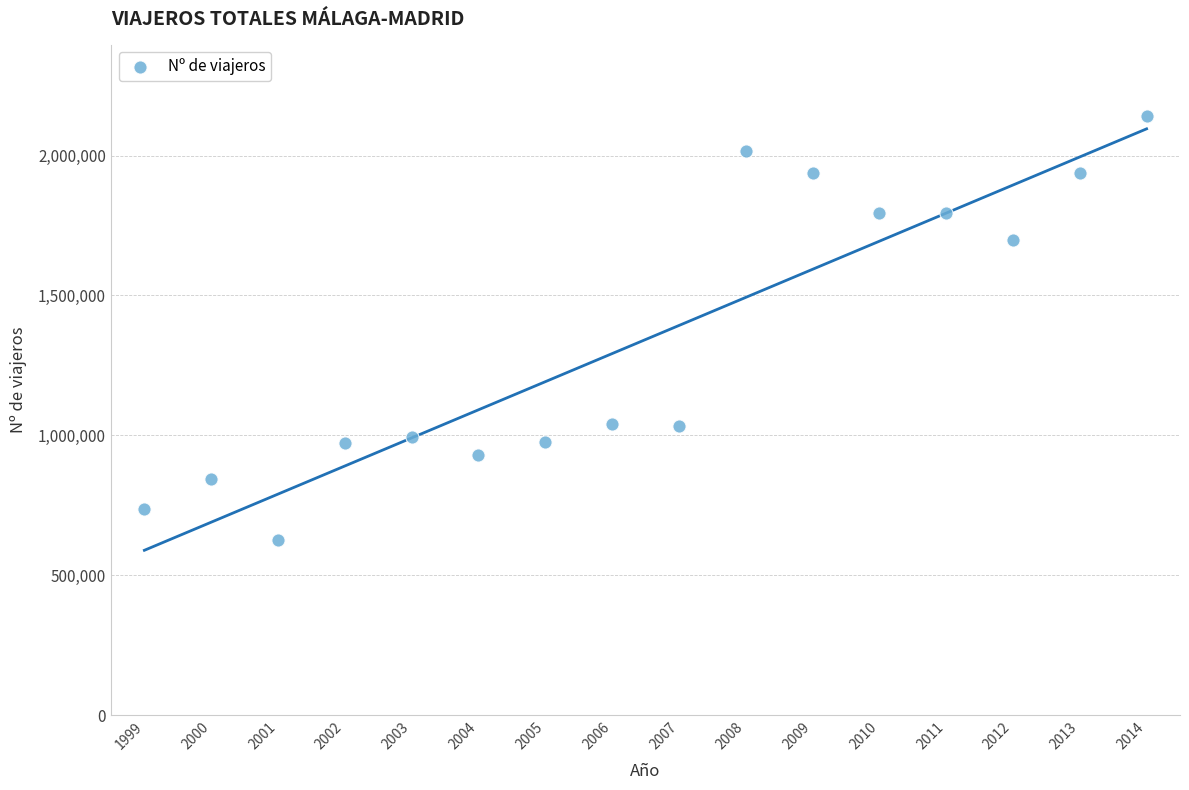

What is the range of X values (max minus min)?

15